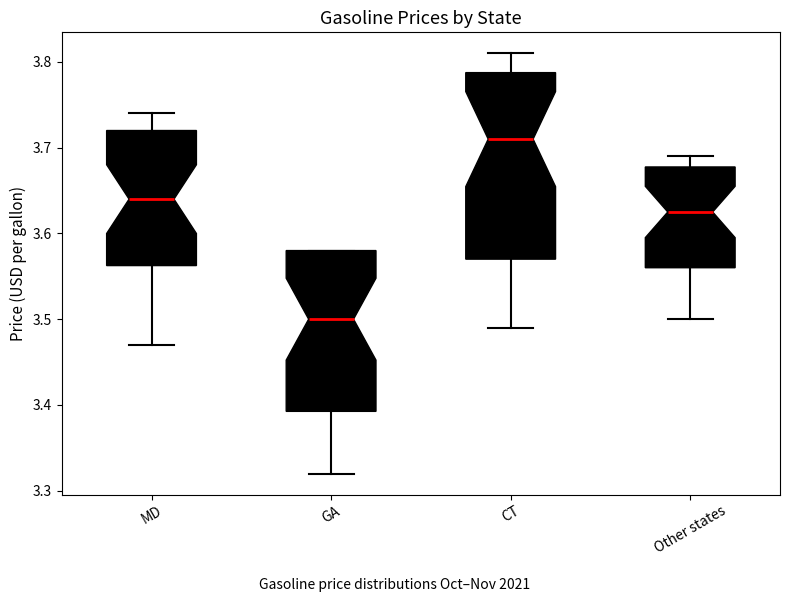

Which box has the lowest median line?

GA